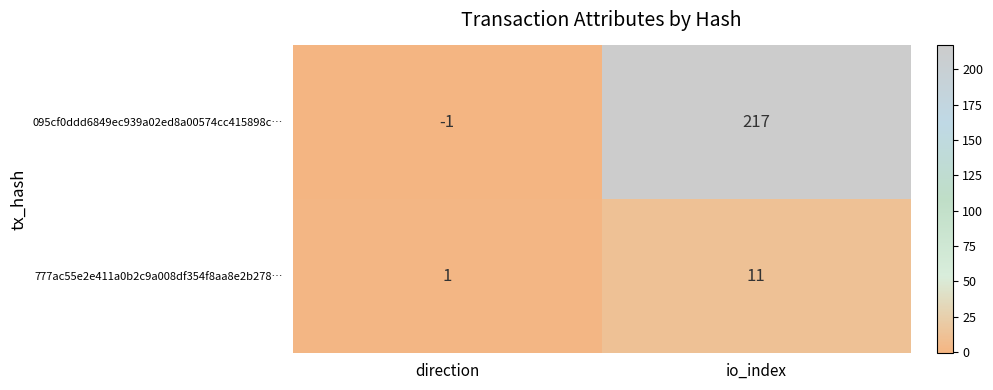

What is the average value of the 777ac55e2e411a0b2c9a008df354f8aa8e2b278… series?

6